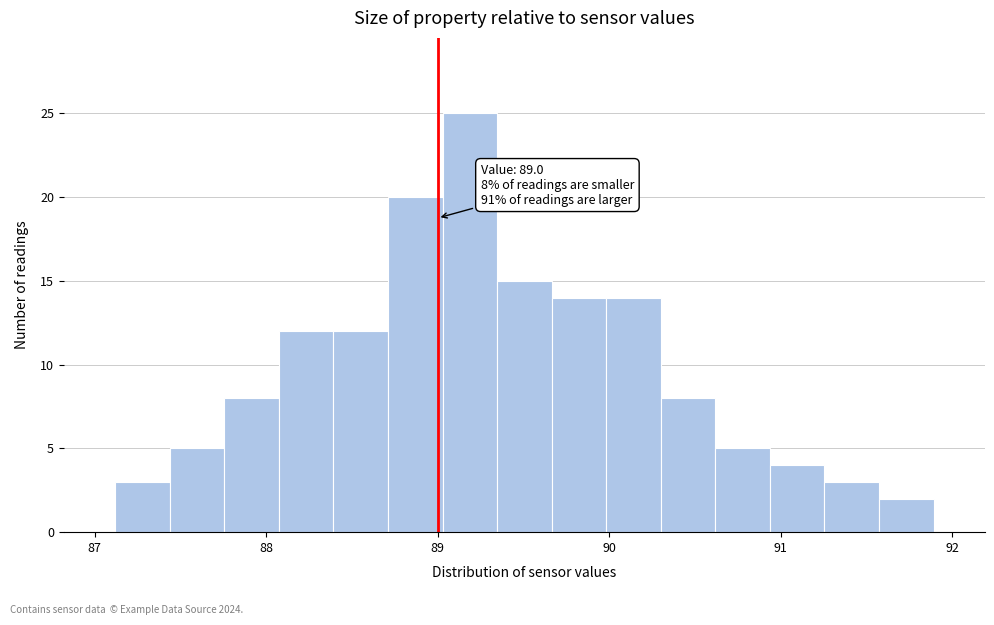

Read against the x-axis, roughly where is the centre of the tallest bar?

89.2